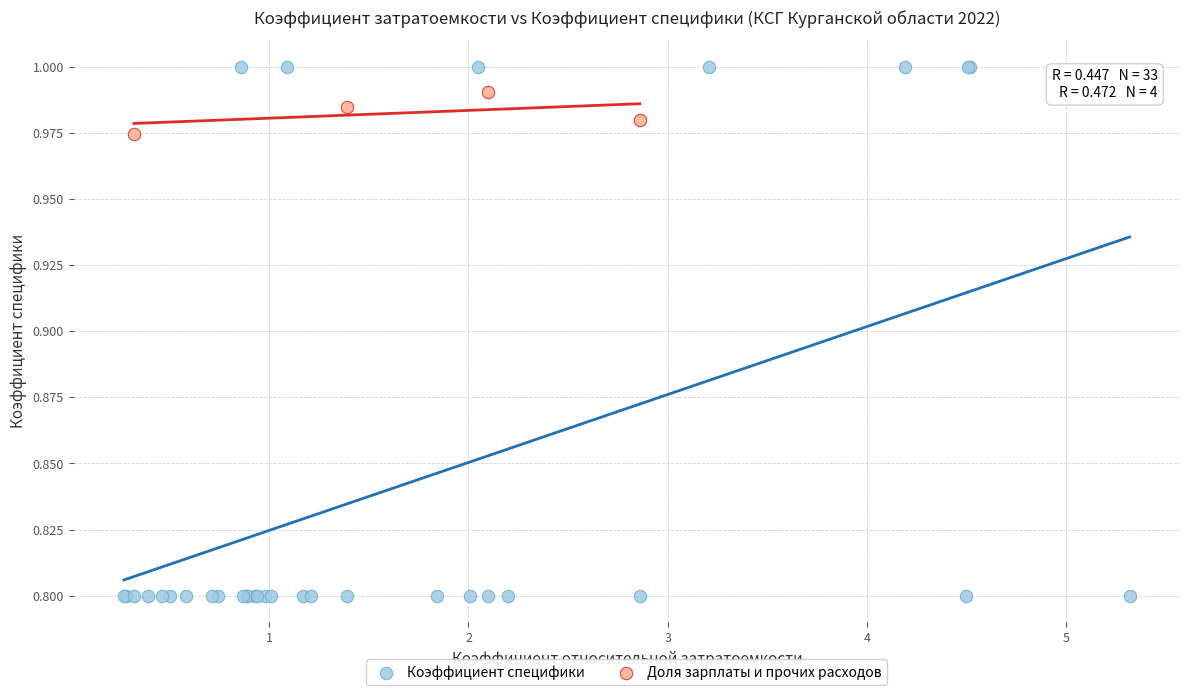

Which series contains the lowest Y value?

Коэффициент специфики